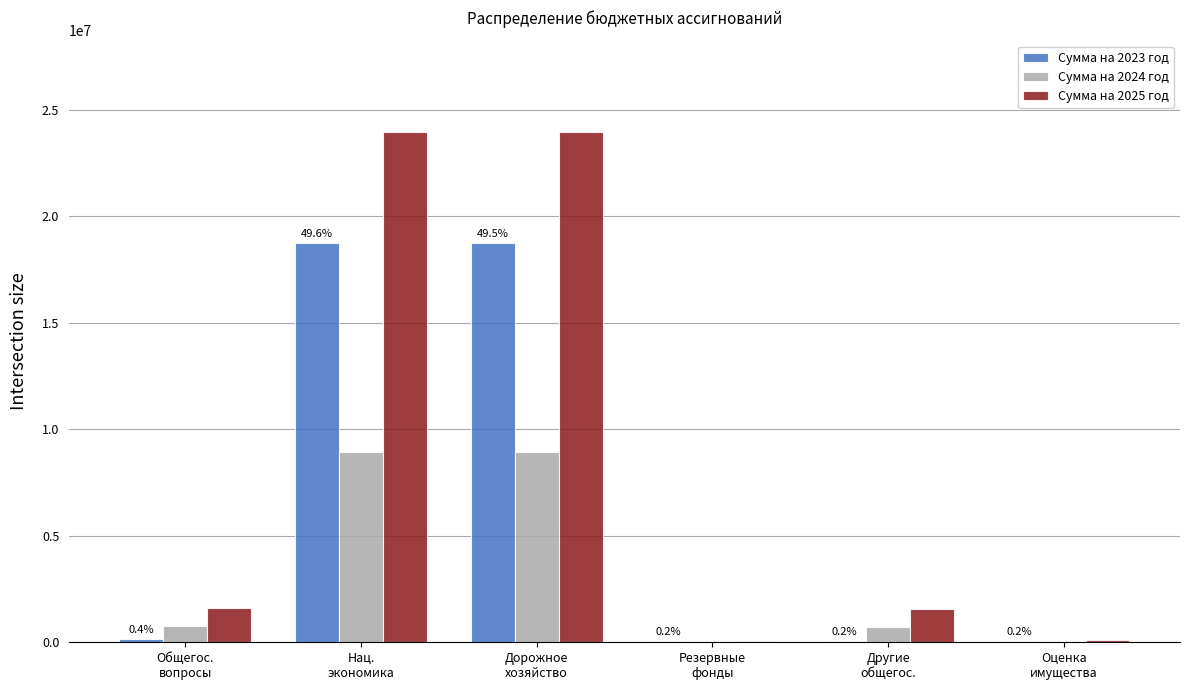

What is the greatest value displayed?

23955275